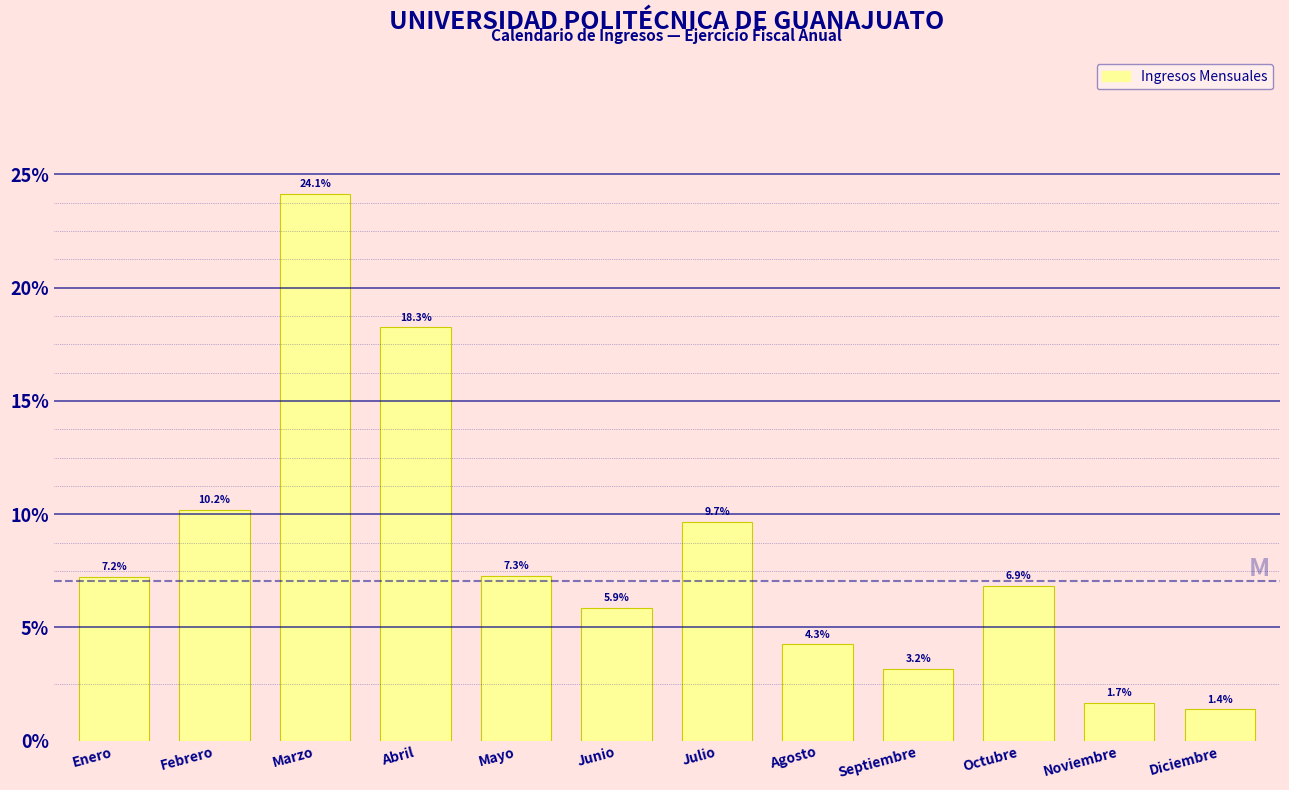

Are the bars horizontal?

No